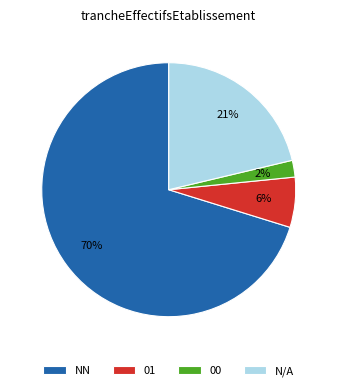

Do NN and 00 together represent more than half of the pie?

Yes